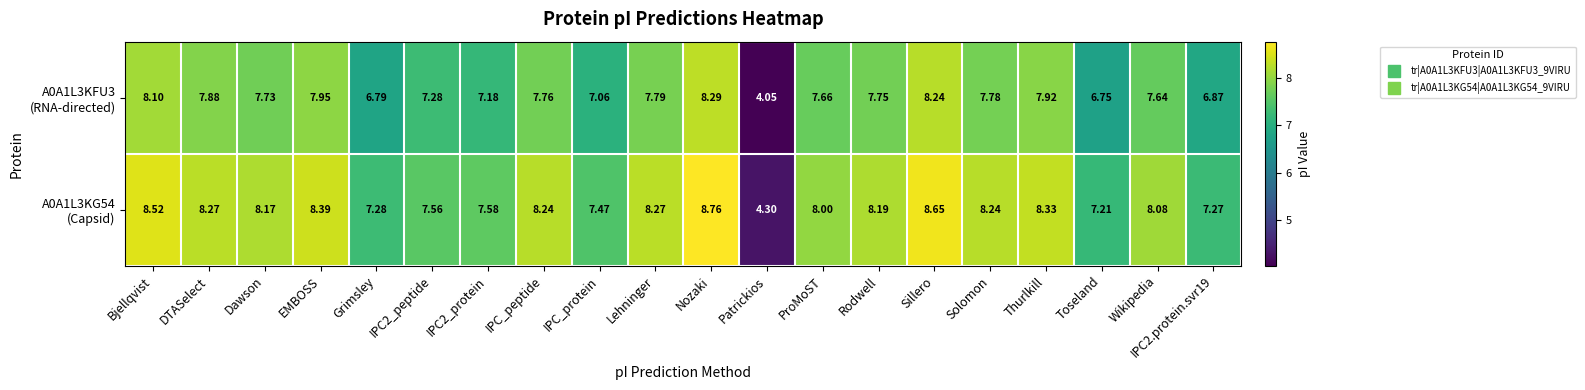

Which category has the highest value across all series?

Nozaki